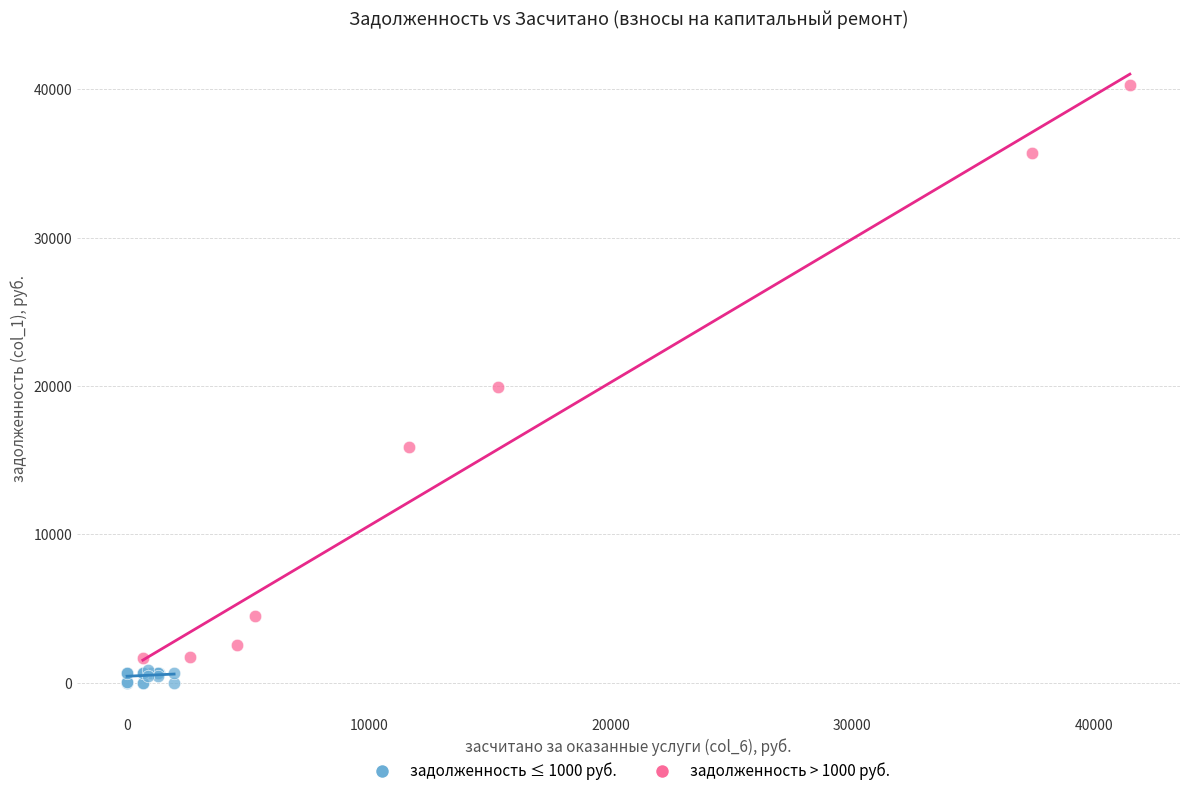

Which series has the largest Y range (max minus min)?

задолженность > 1000 руб.